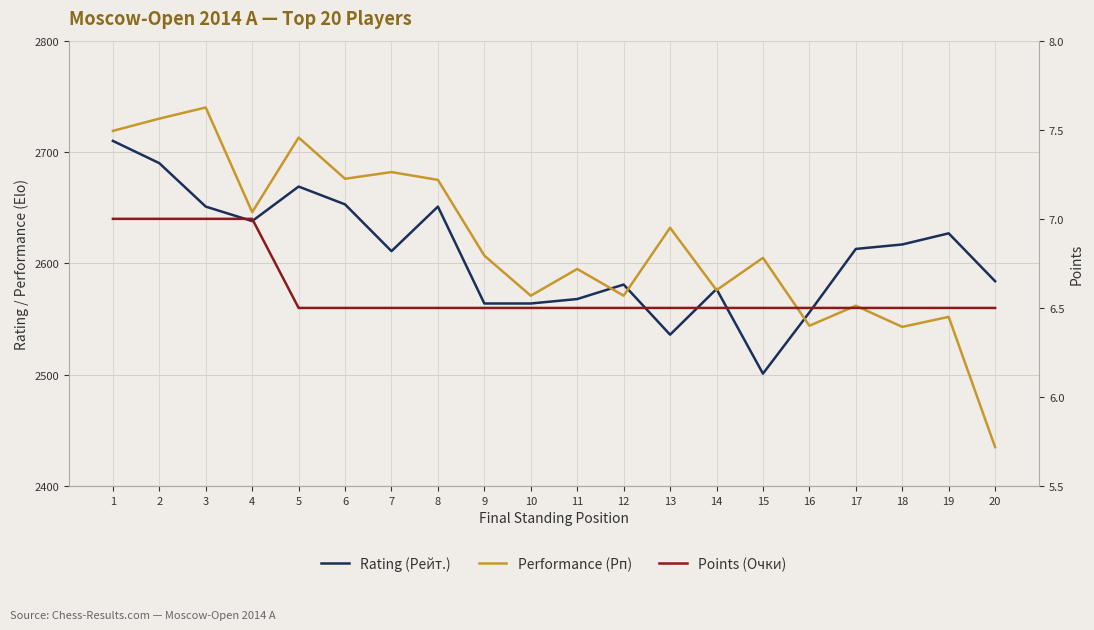

At which category does the chart reach its minimum across all series?

5